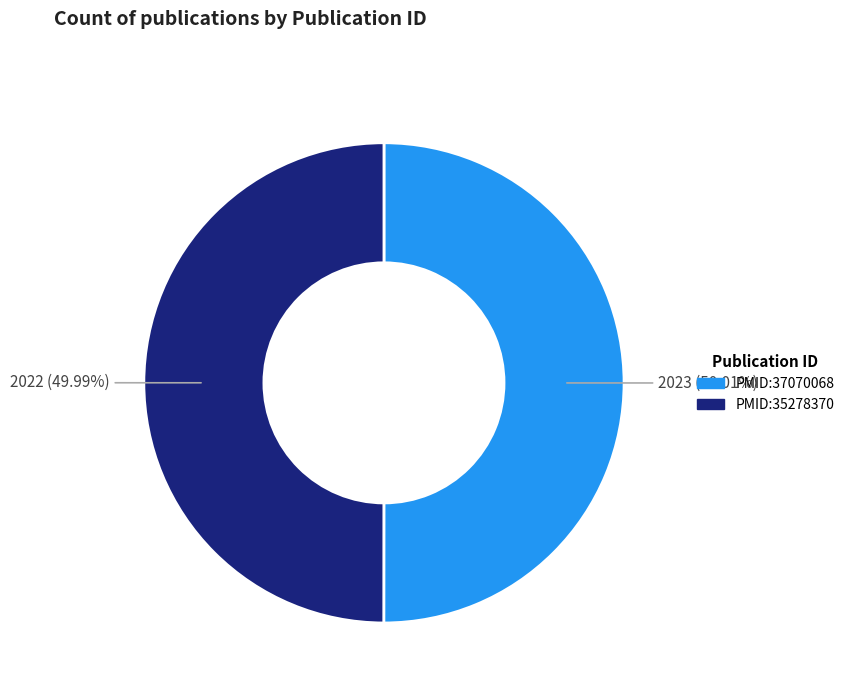

Is it true that PMID:35278370 is 45% of the pie?

False